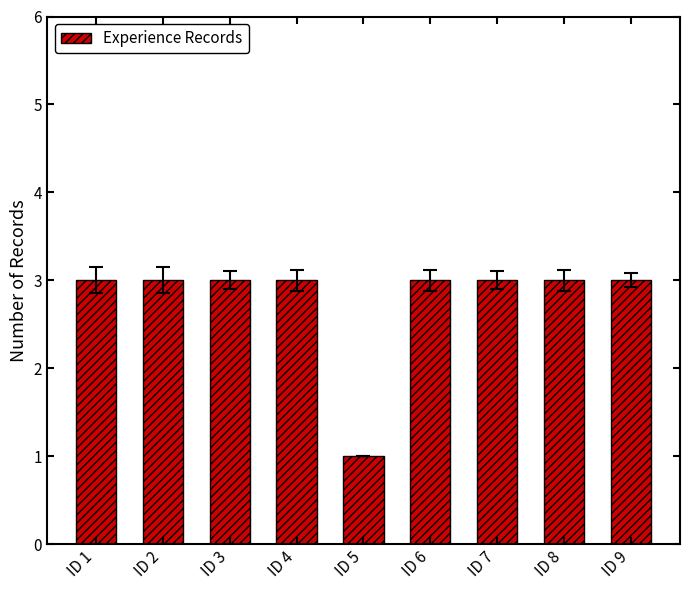

What is the ratio of the value at ID 2 to the value at ID 3?

1.0